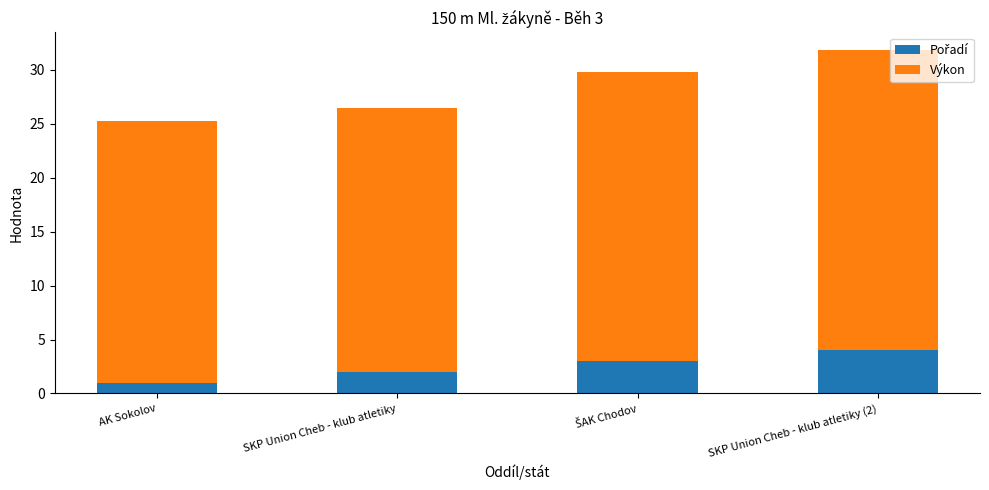

What is the total value across all series at SKP Union Cheb - klub atletiky (2)?

31.9